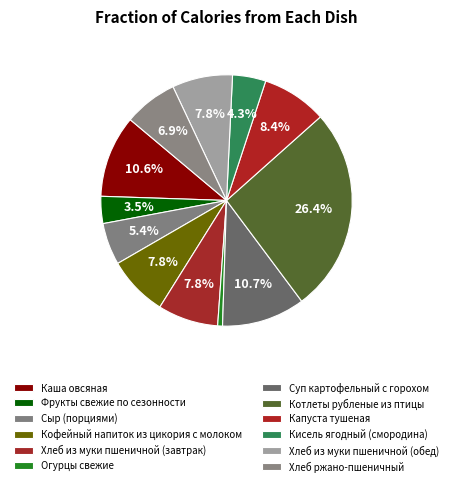

How many slices are in this pie chart?

12